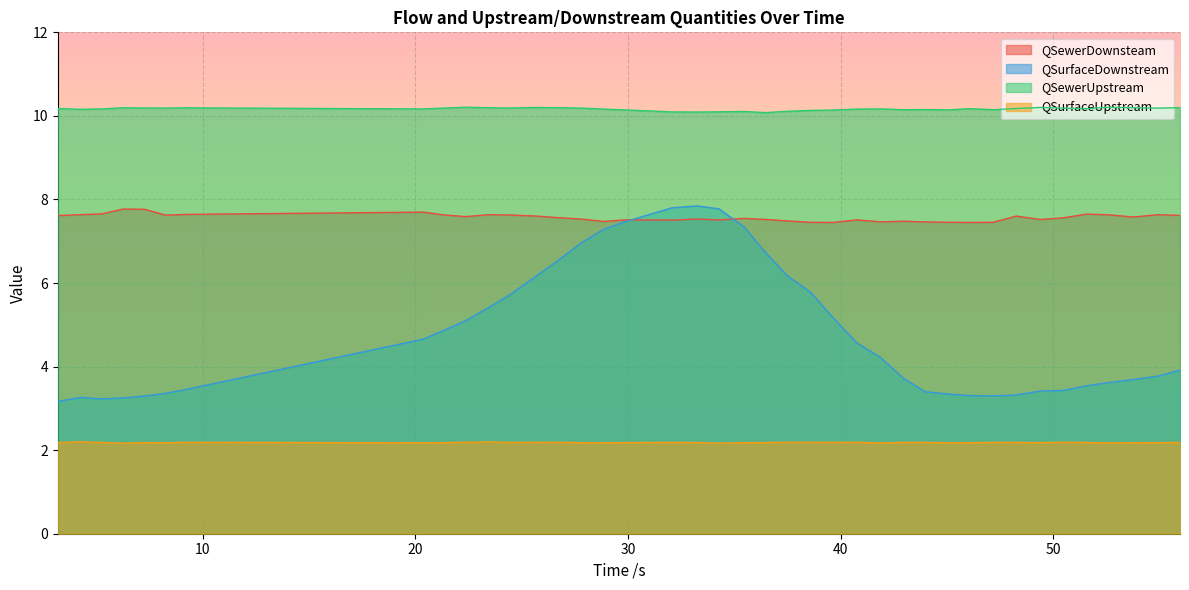

In QSurfaceDownstream, how many points are higher than both neighbors (excluding endpoints)?

2